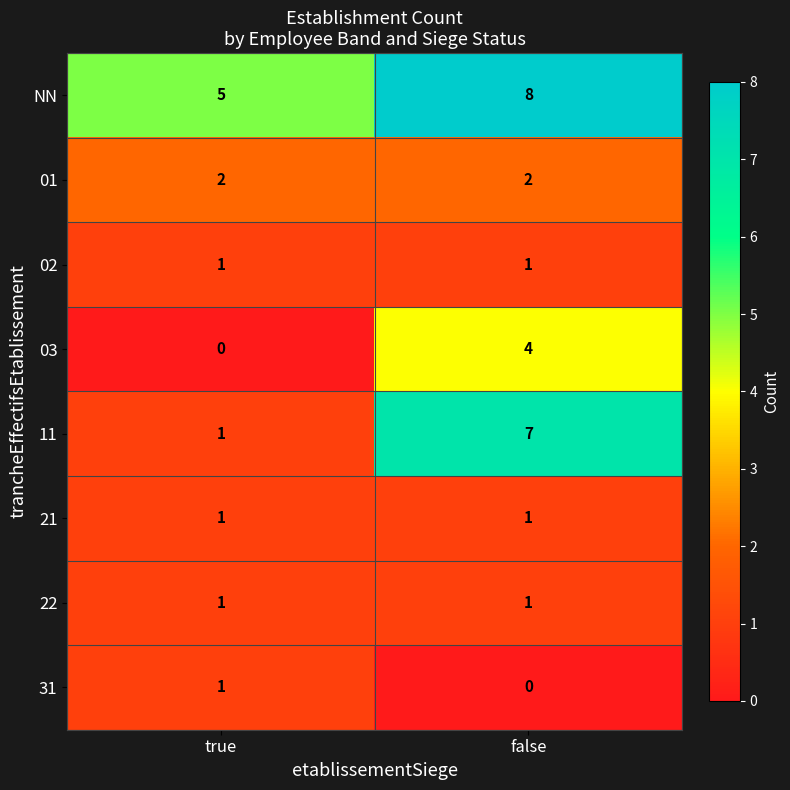

How many categories are shown in the chart?

2